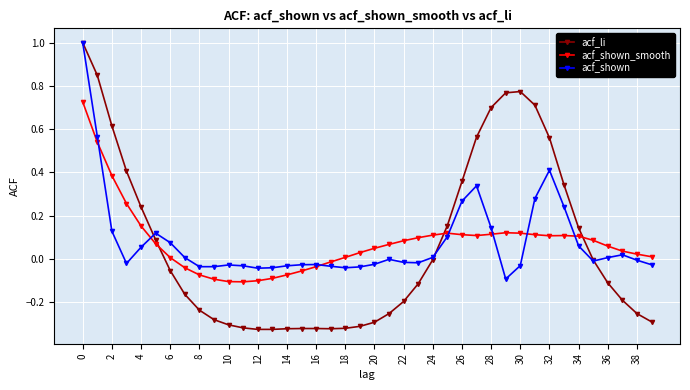

Which series has the widest spread of values?

acf_li